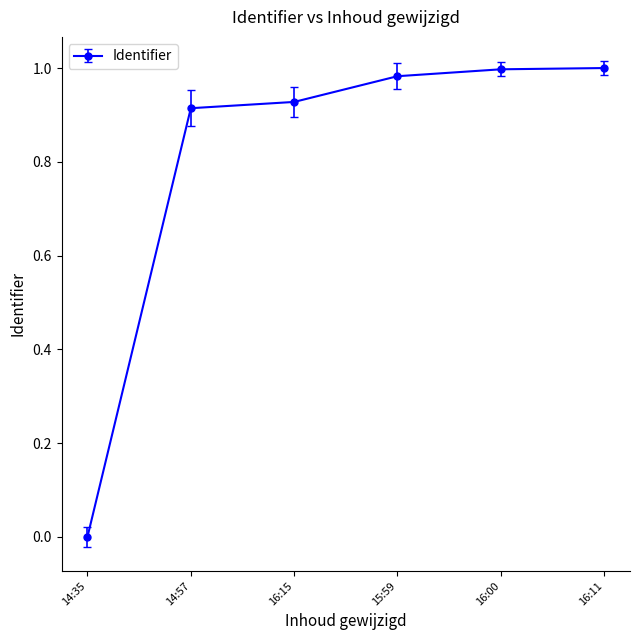

True or false: there are more than 2 points higher than both neighbors.

False